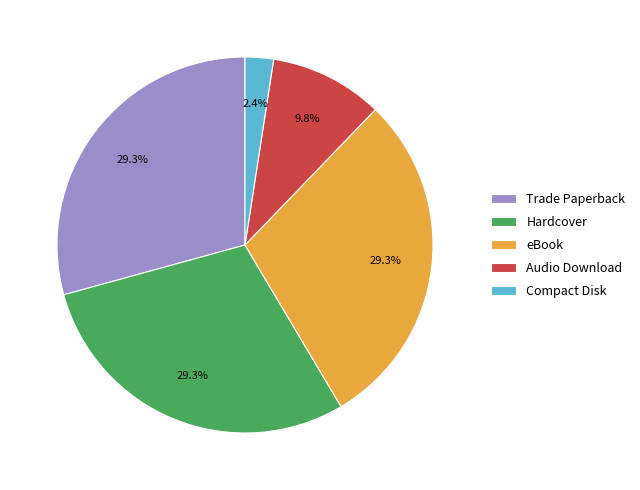

Which has a higher value, Audio Download or Hardcover?

Hardcover